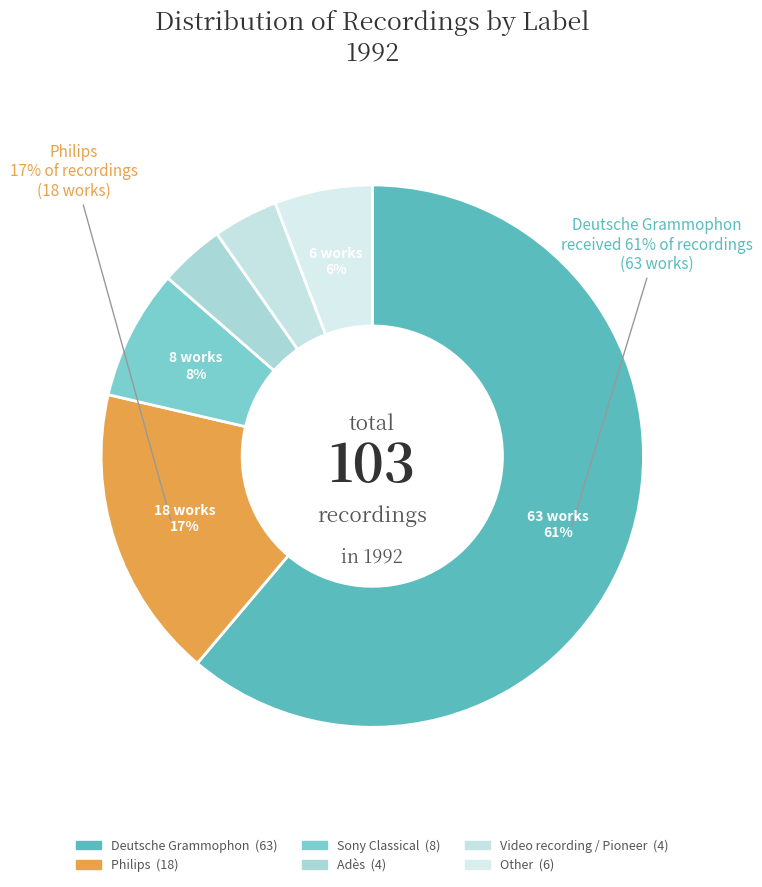

To the nearest percent, what portion does Other represent?

6%